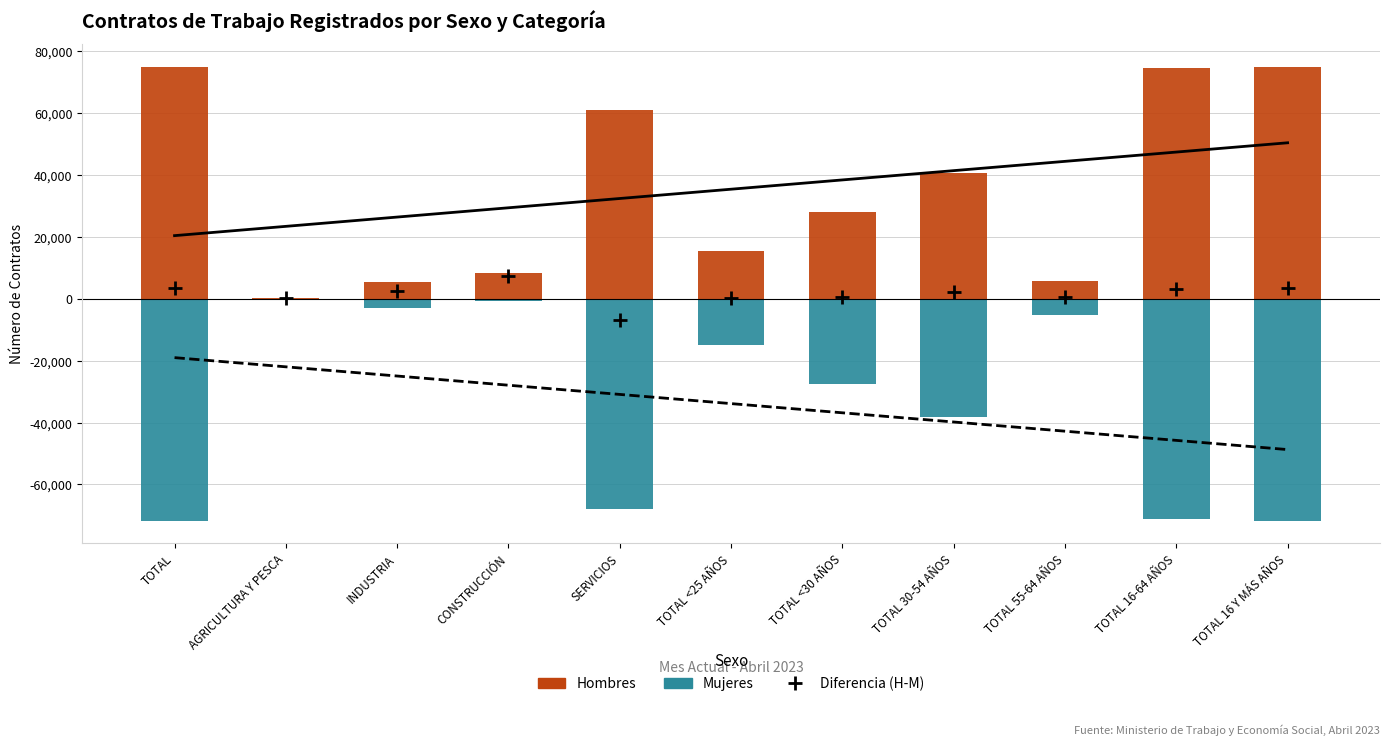

What position from the right is INDUSTRIA?

9